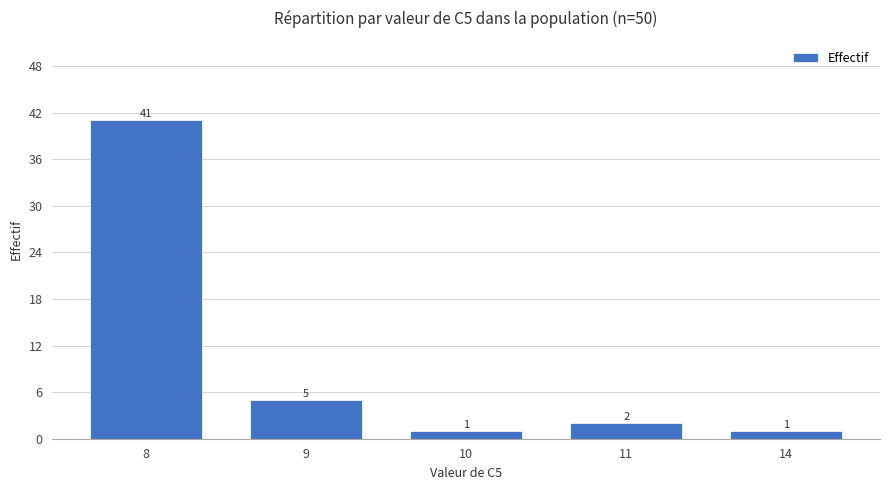

How many values are below 2?

2